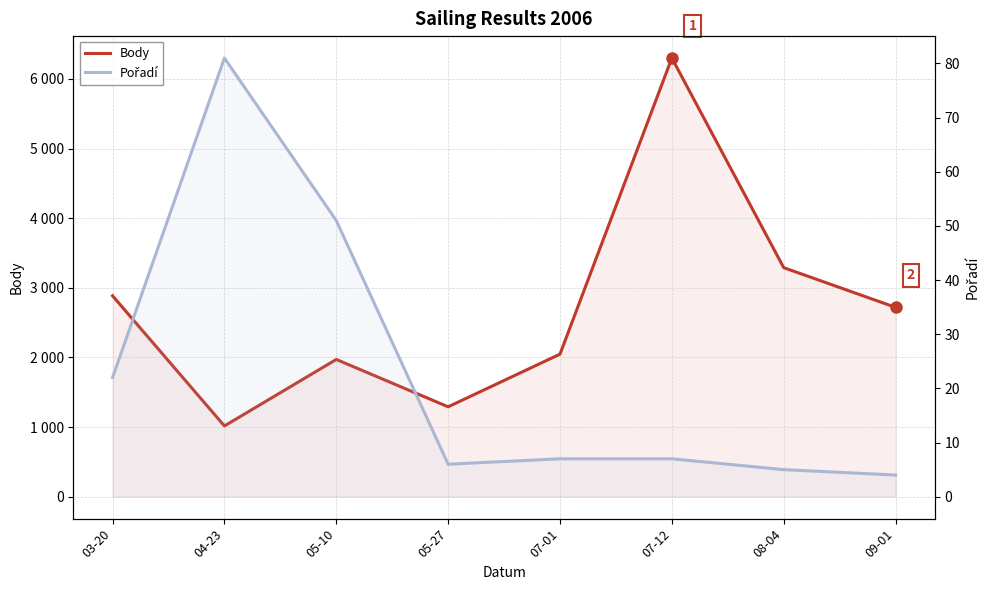

Which label corresponds to the smallest value in the chart?

09-01